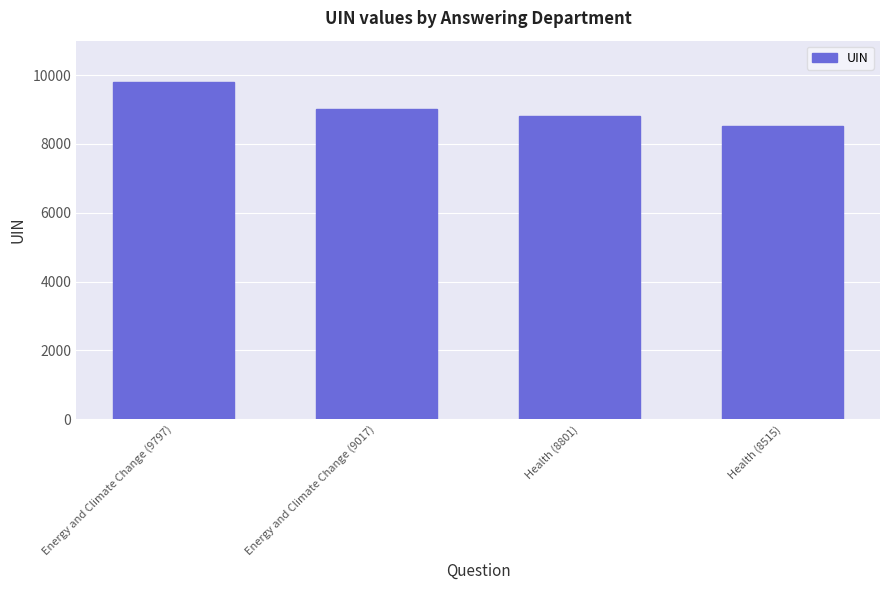

Which has a higher value, Health (8801) or Energy and Climate Change (9017)?

Energy and Climate Change (9017)